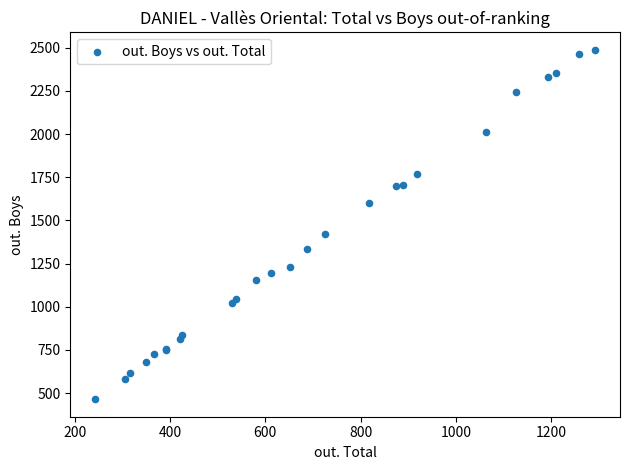

What Y value in the scatter plot is closest to 1476?

1420